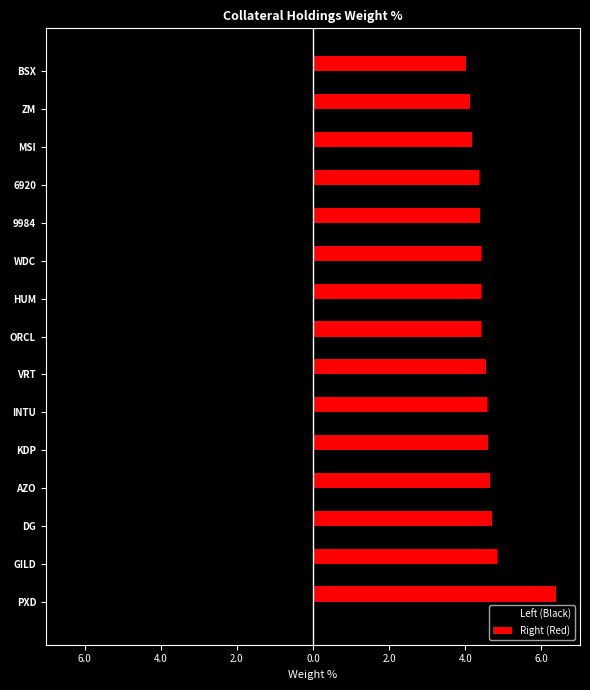

How many groups of bars are there?

15